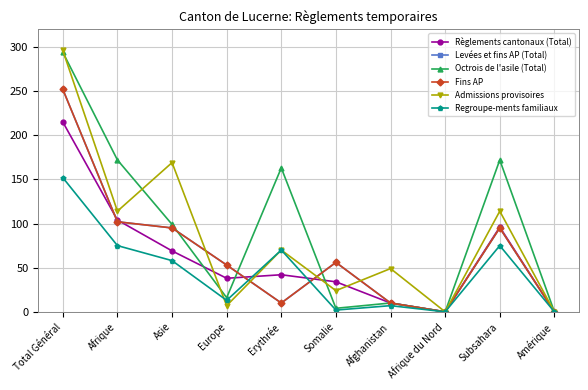

Does the chart have visible grid lines?

Yes